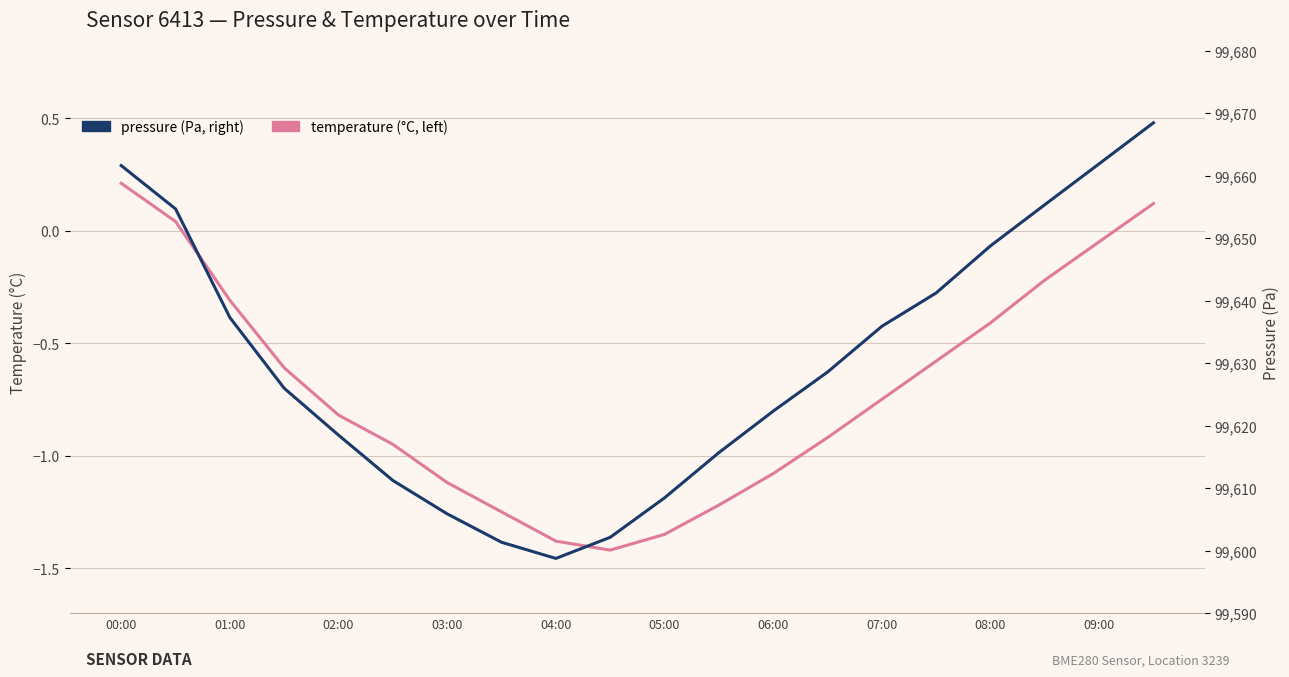

How many values in temperature (°C, left) are below zero?

17